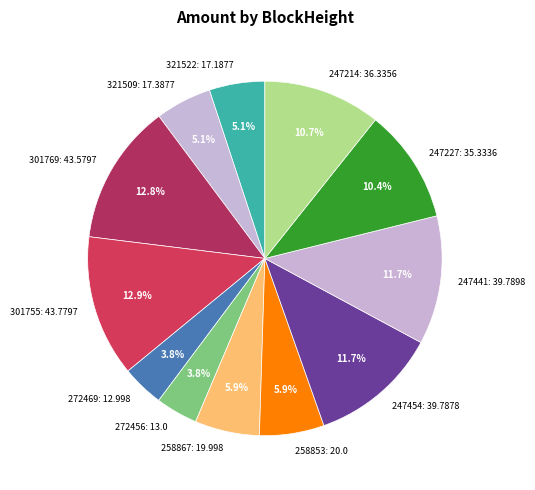

To the nearest percent, what is the difference between the 247214 and 321509 slice percentages?

6%